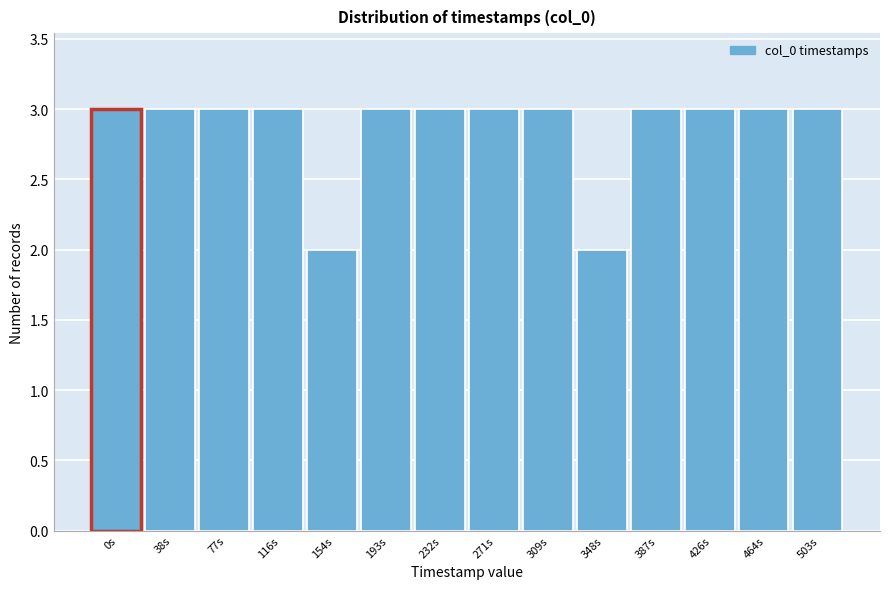

Reading left to right, extract all data points from this chart.

3	3	3	3	2	3	3	3	3	2	3	3	3	3